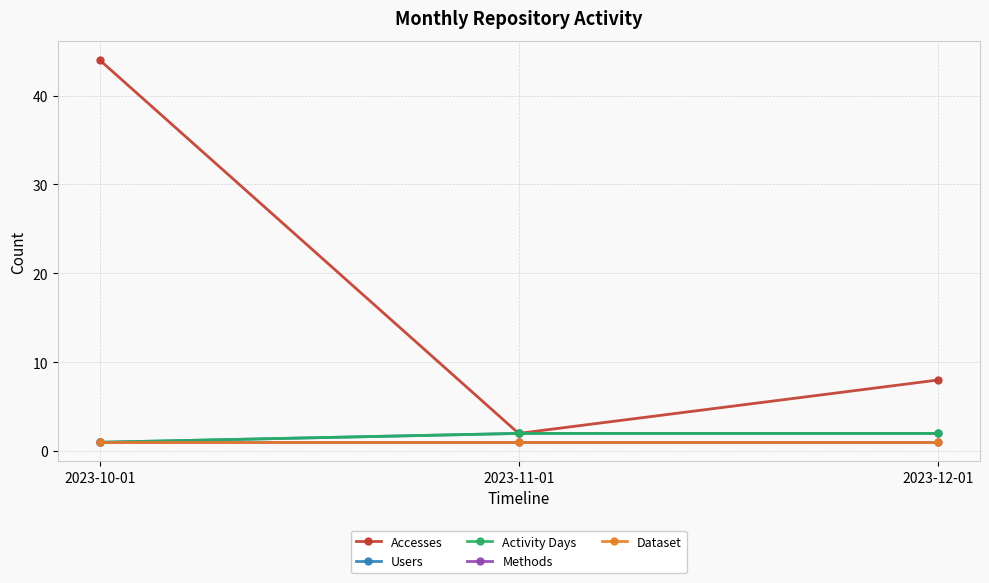

Which label corresponds to the largest value in the chart?

2023-10-01